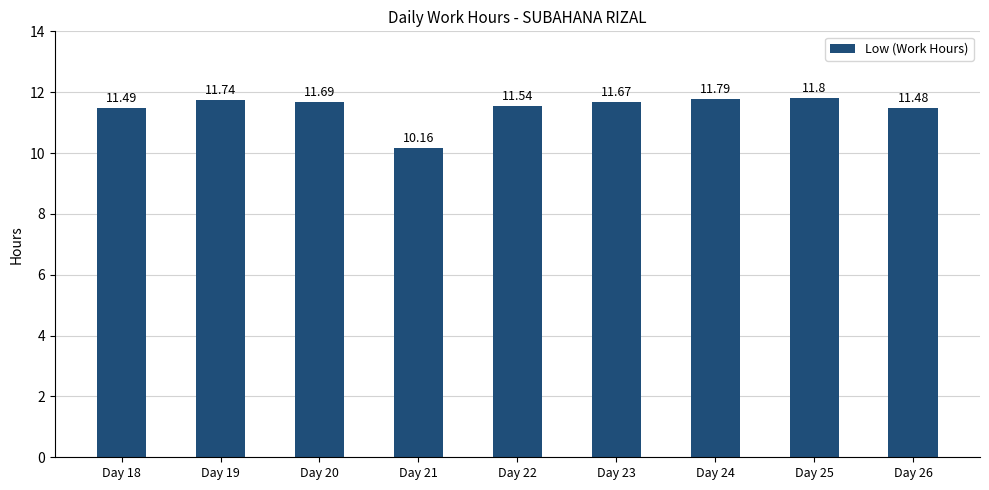

Rank the categories by value from highest to lowest.

Day 25, Day 24, Day 19, Day 20, Day 23, Day 22, Day 18, Day 26, Day 21